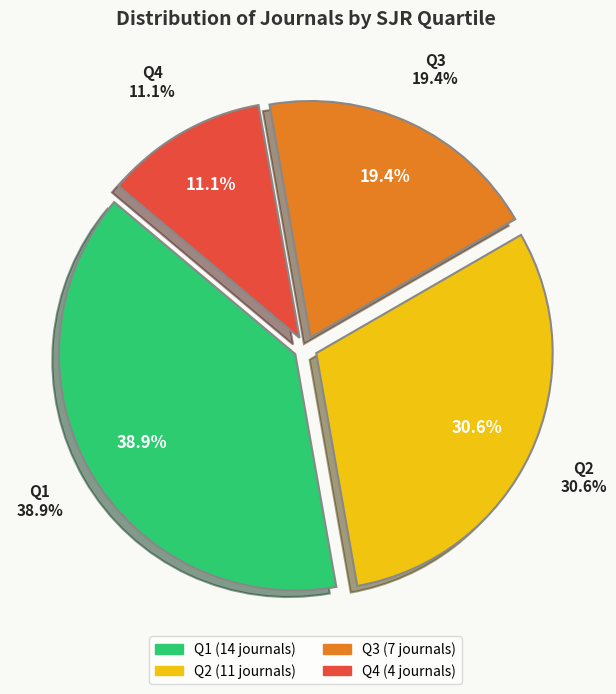

Rank the categories by value from lowest to highest.

Q4, Q3, Q2, Q1